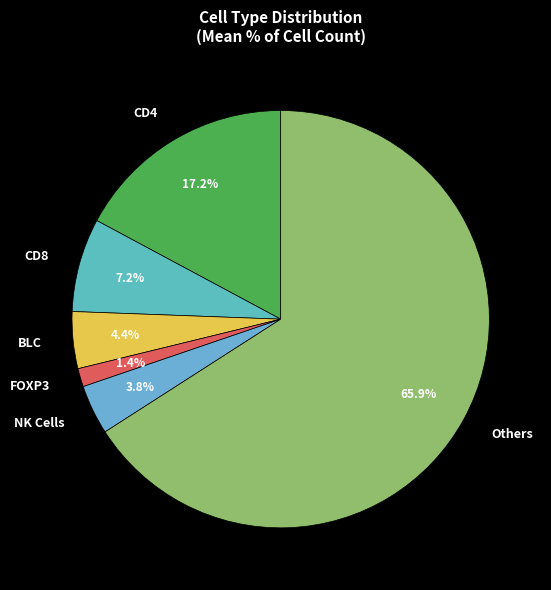

Count the number of slices in the pie.

6